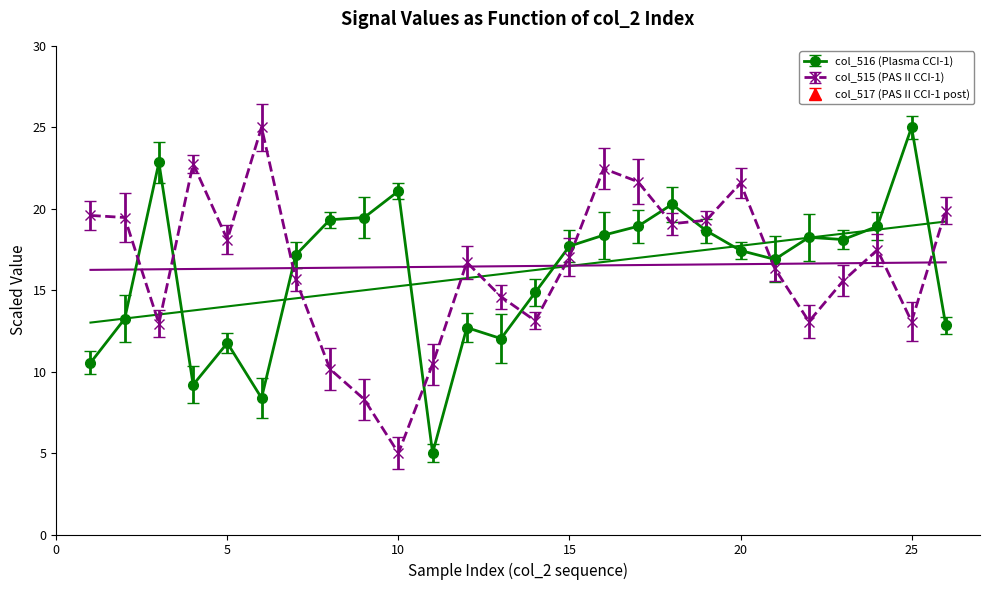

How many categories are shown in the chart?

26